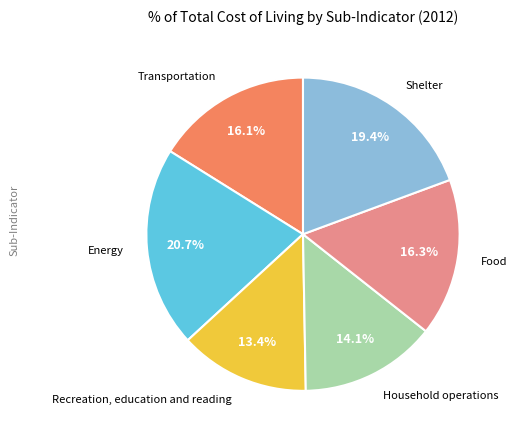

Rank the categories by value from highest to lowest.

Energy, Shelter, Food, Transportation, Household operations, Recreation, education and reading